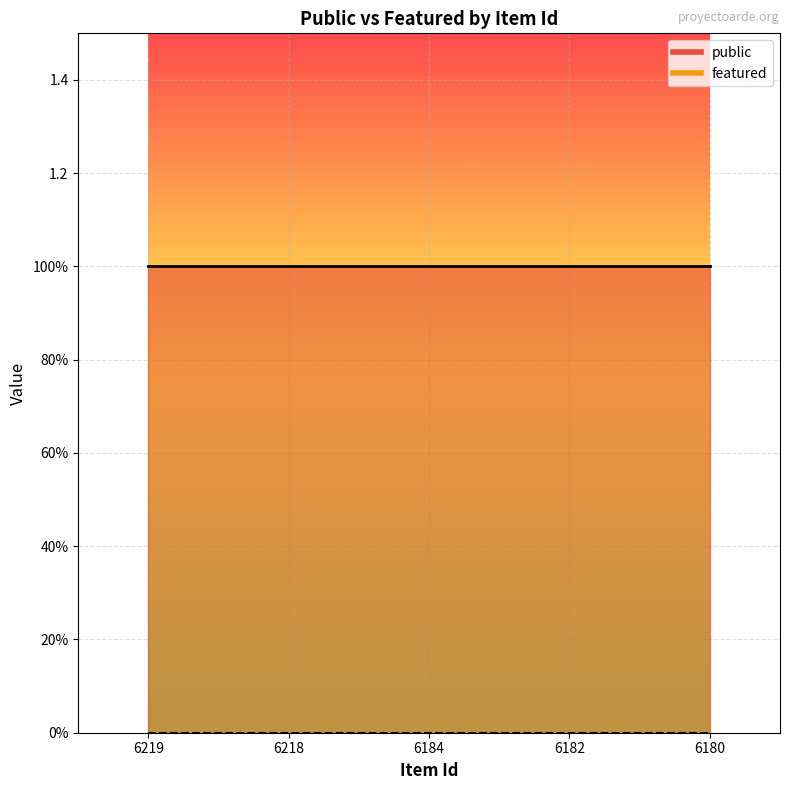

At 6184, list the series in order from smallest to largest.

featured, public